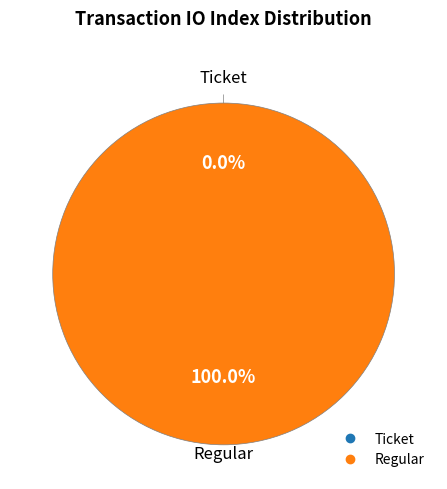

How many slices are in this pie chart?

2